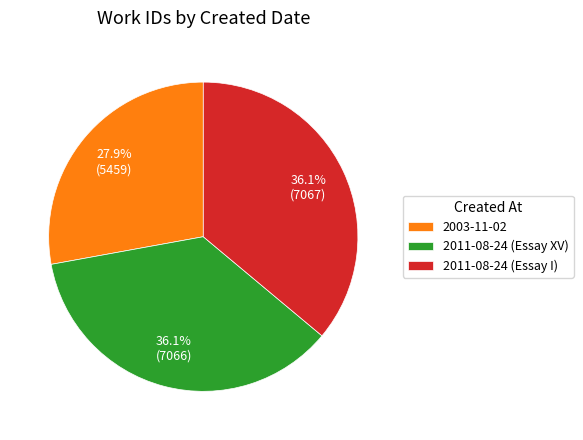

What portion of the pie excludes 2003-11-02?

72.1%